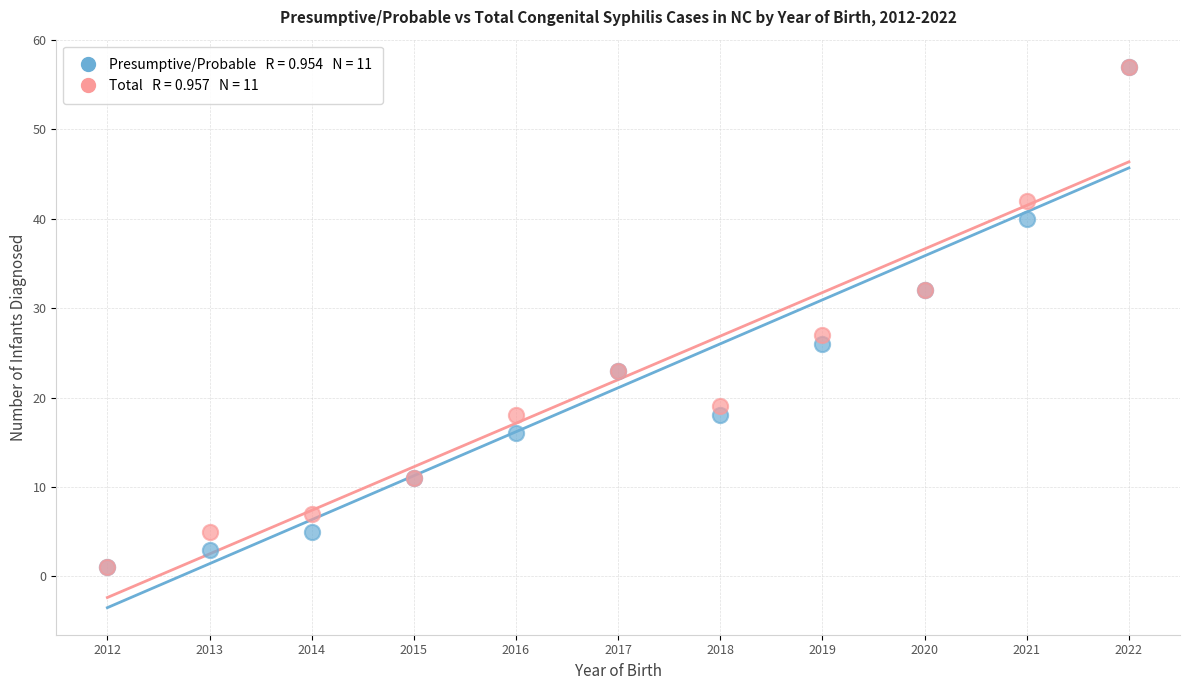

Across all series, what Y value is closest to 29?

27